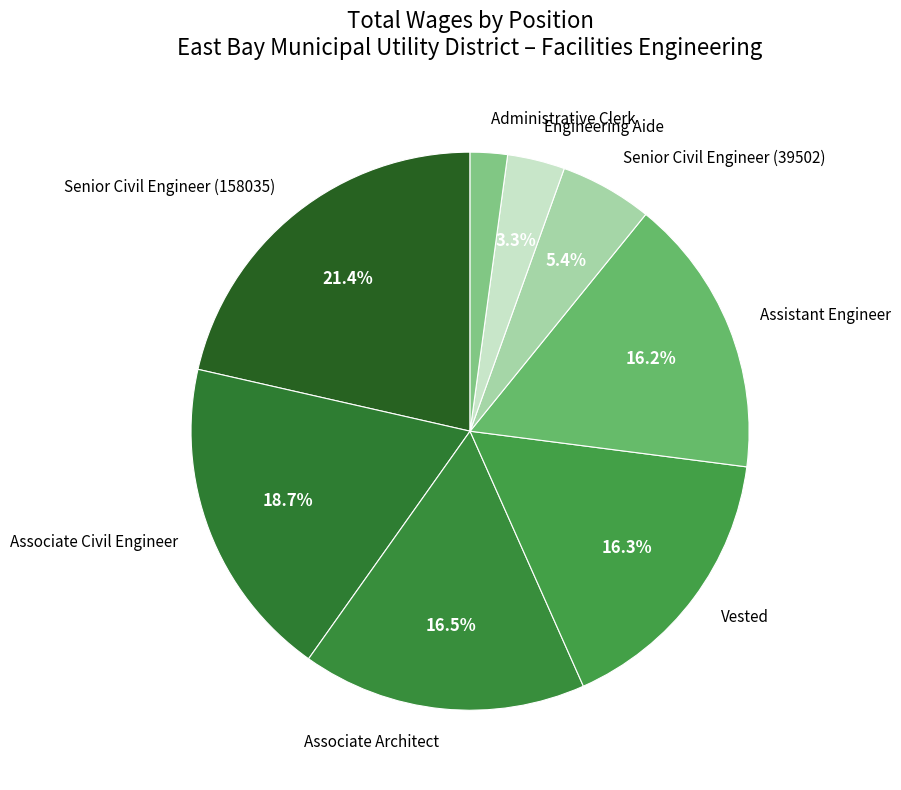

Does Senior Civil Engineer (158035) represent more than half of the total?

No